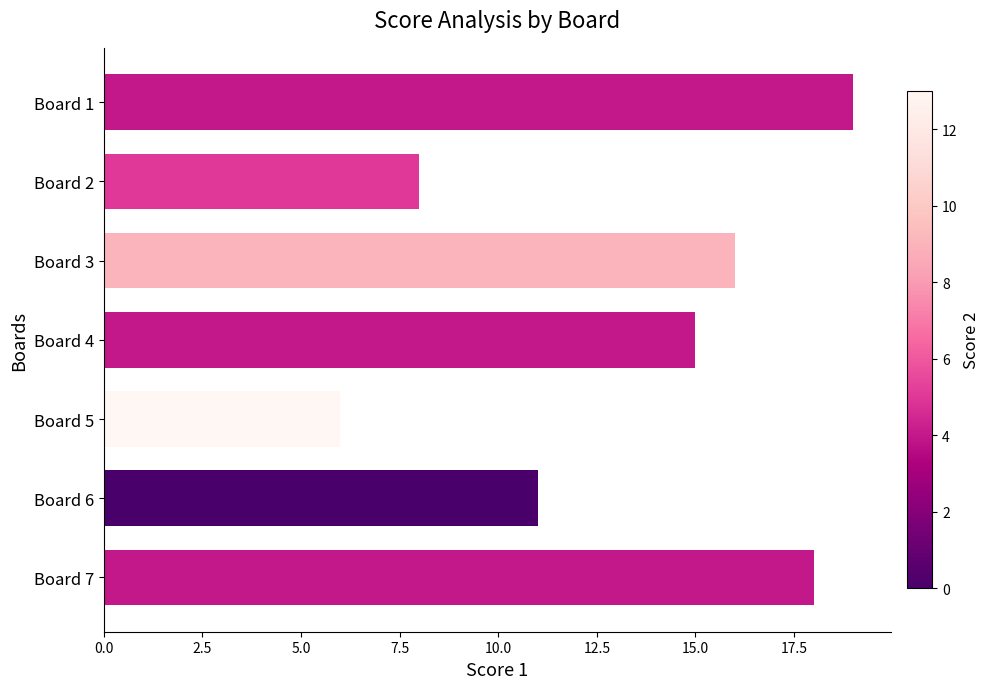

Reading top to bottom, list all the values displayed in this chart.

19	8	16	15	6	11	18